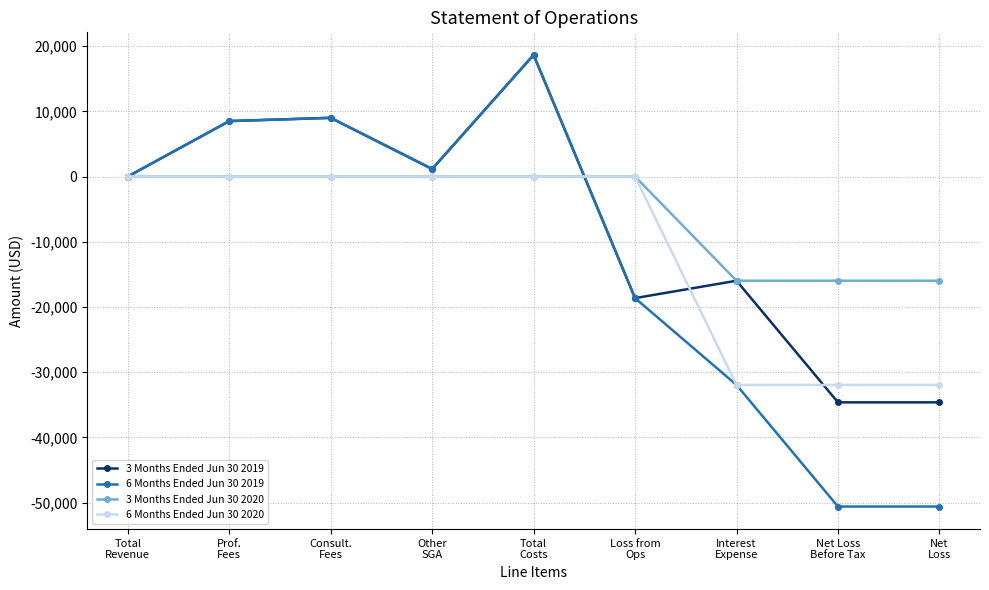

Which series has the largest total across all categories?

3 Months Ended Jun 30 2020